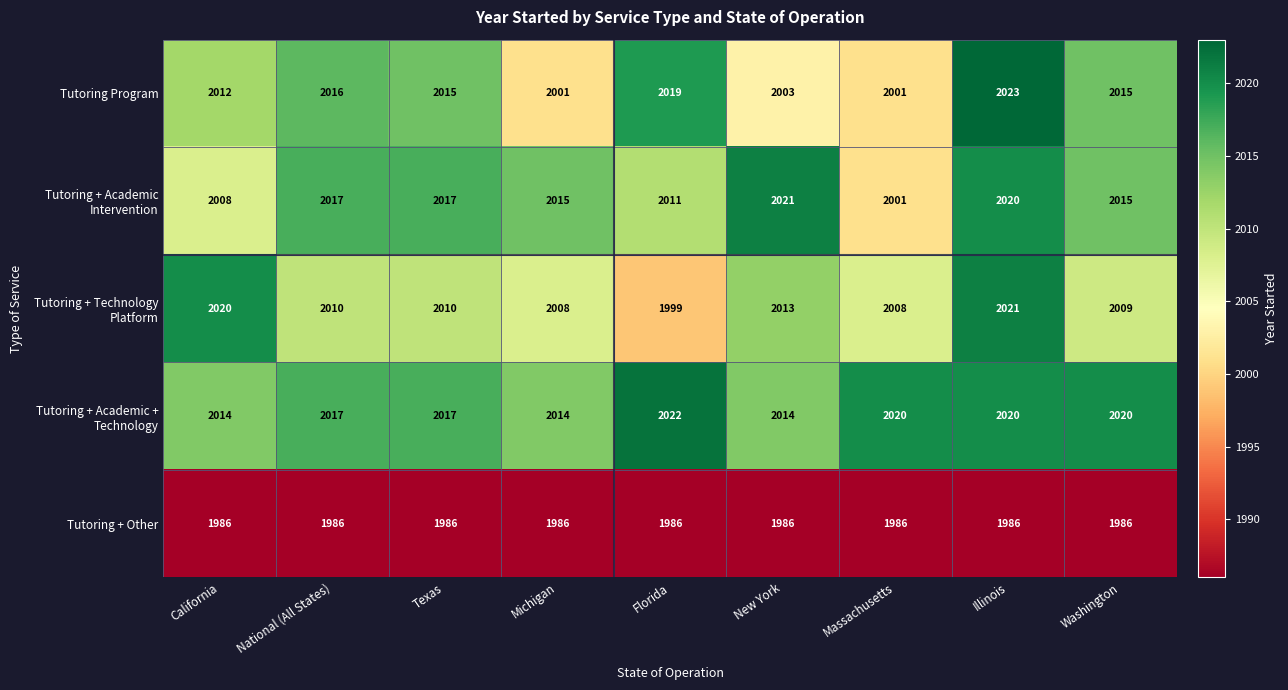

What is the spread (max minus min) of values at Texas?

31